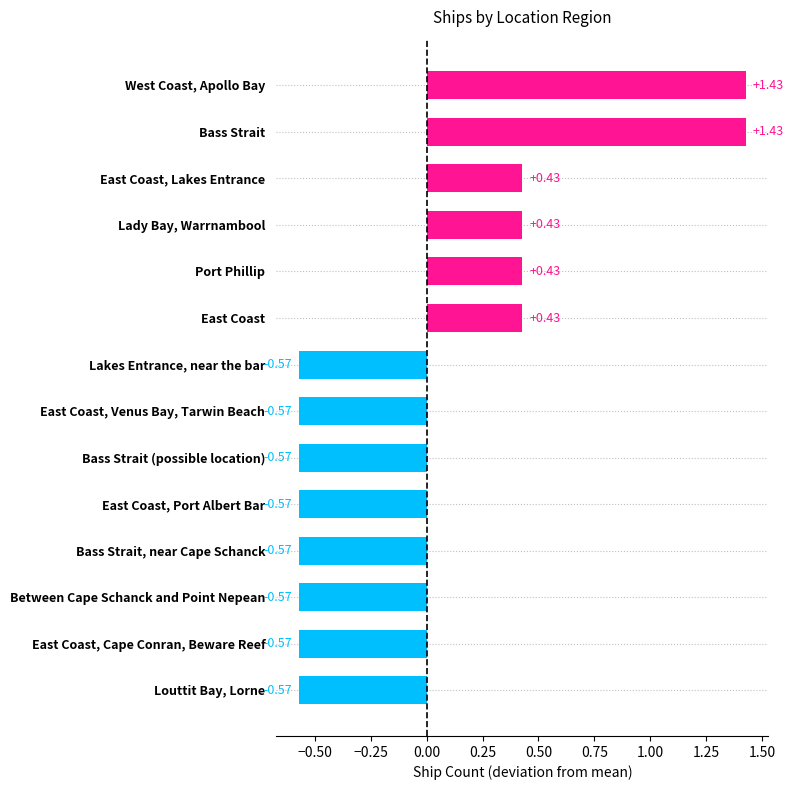

Are the bars horizontal?

Yes